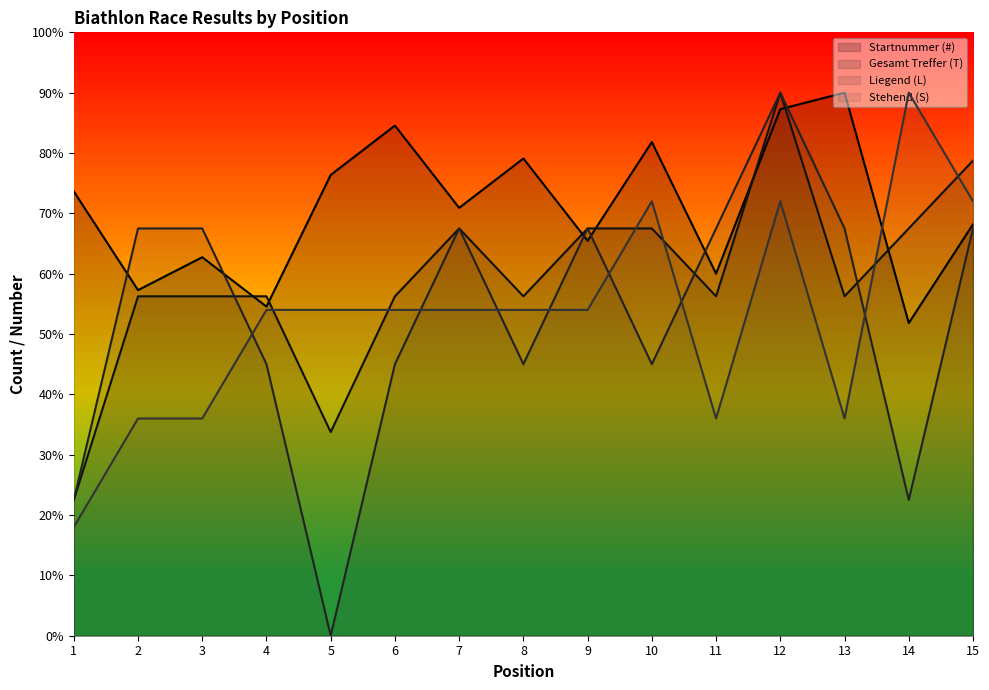

At which category does Liegend (L) reach its first local peak?

7